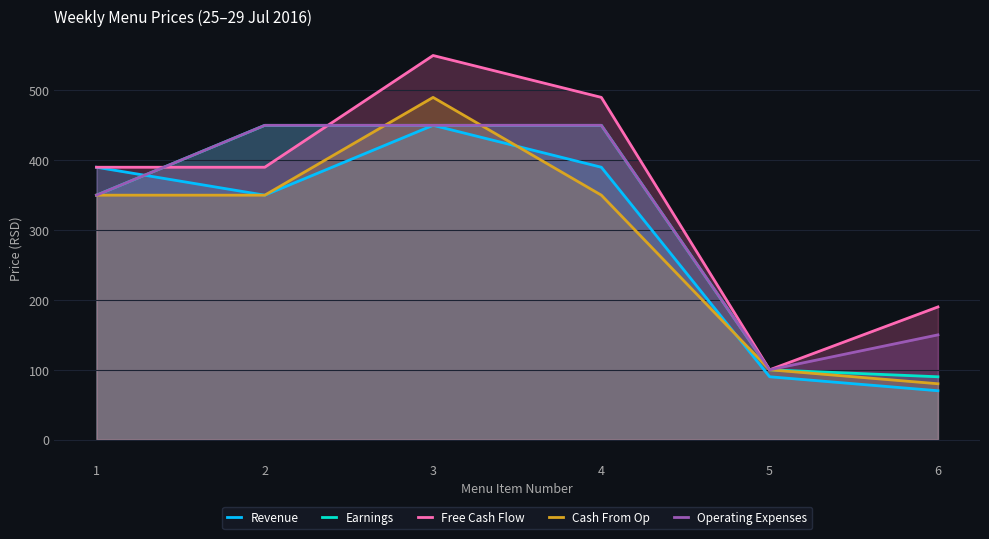

What is the minimum value for Earnings?

90